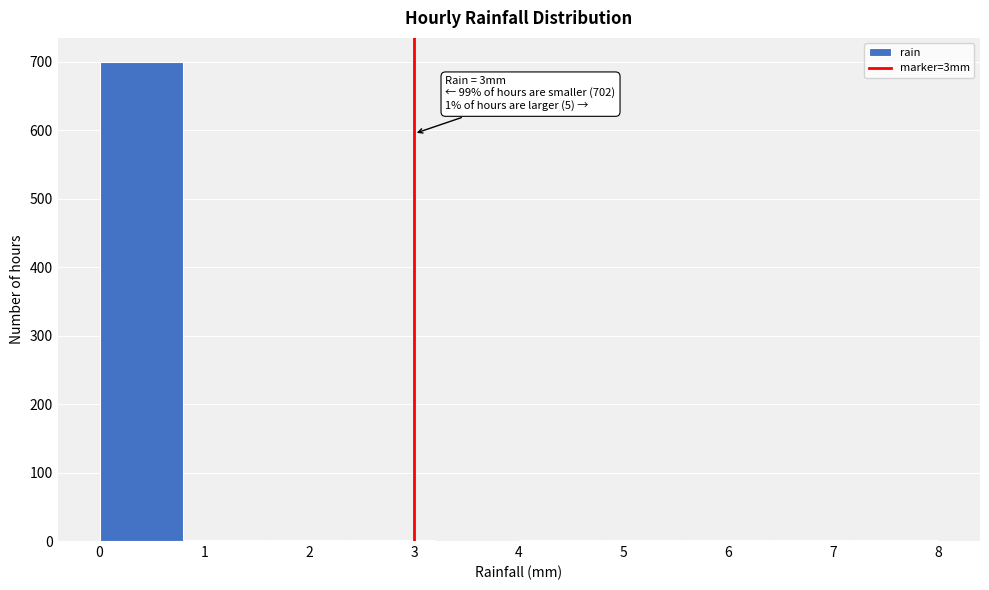

Over which range of the x-axis is the bar tallest?

0.0 to 0.8